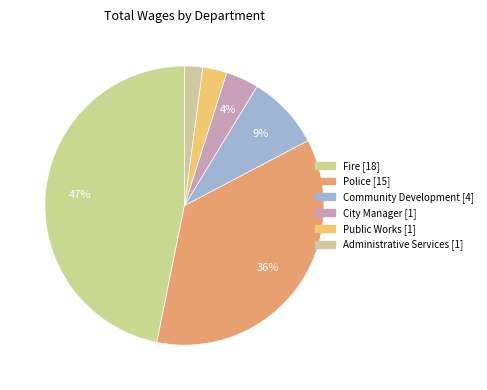

Count the number of slices in the pie.

6